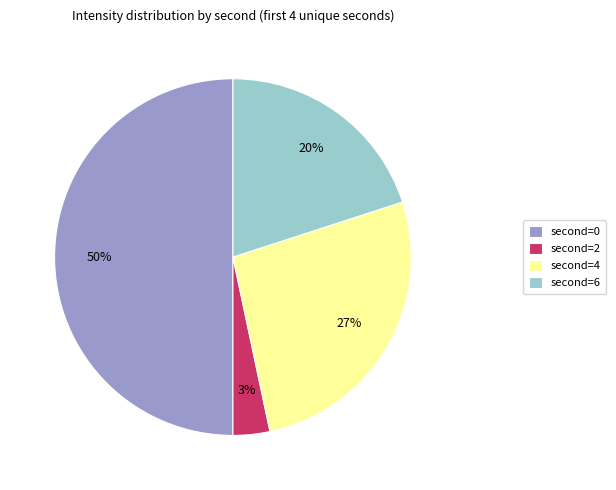

Rank the categories by value from lowest to highest.

second=2, second=6, second=4, second=0